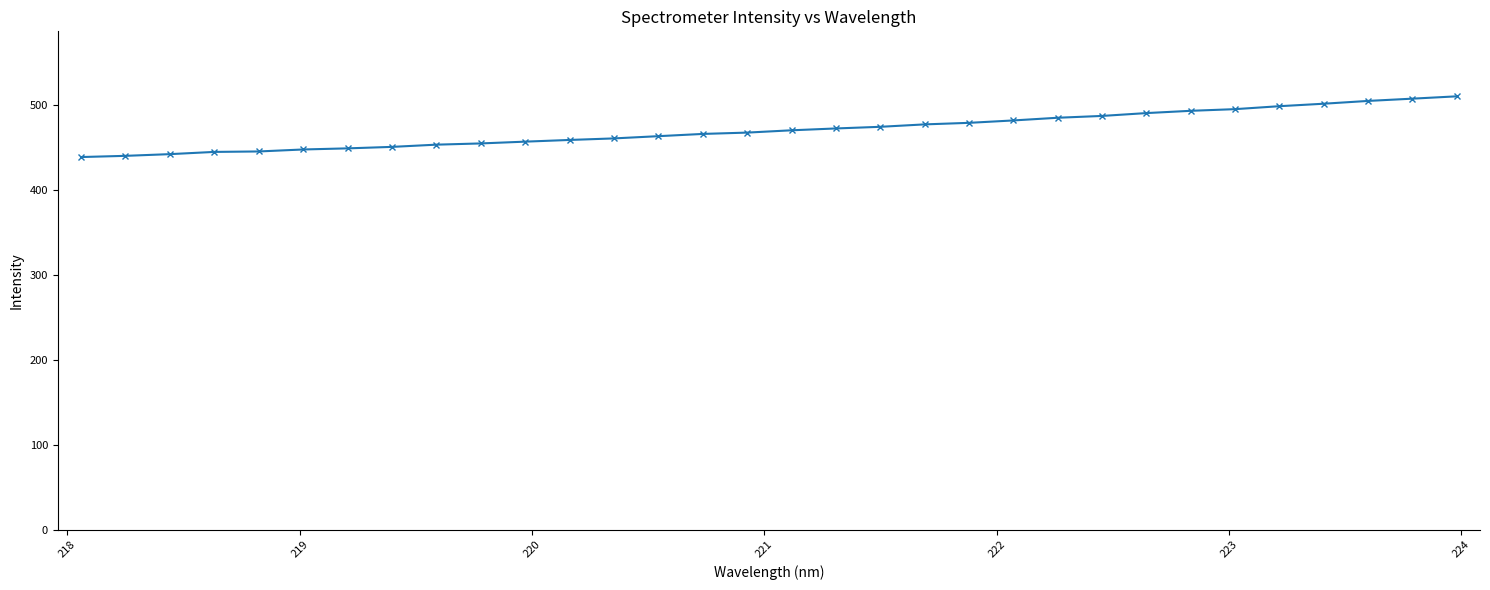

What is the value of the 14th point from the left?

463.8